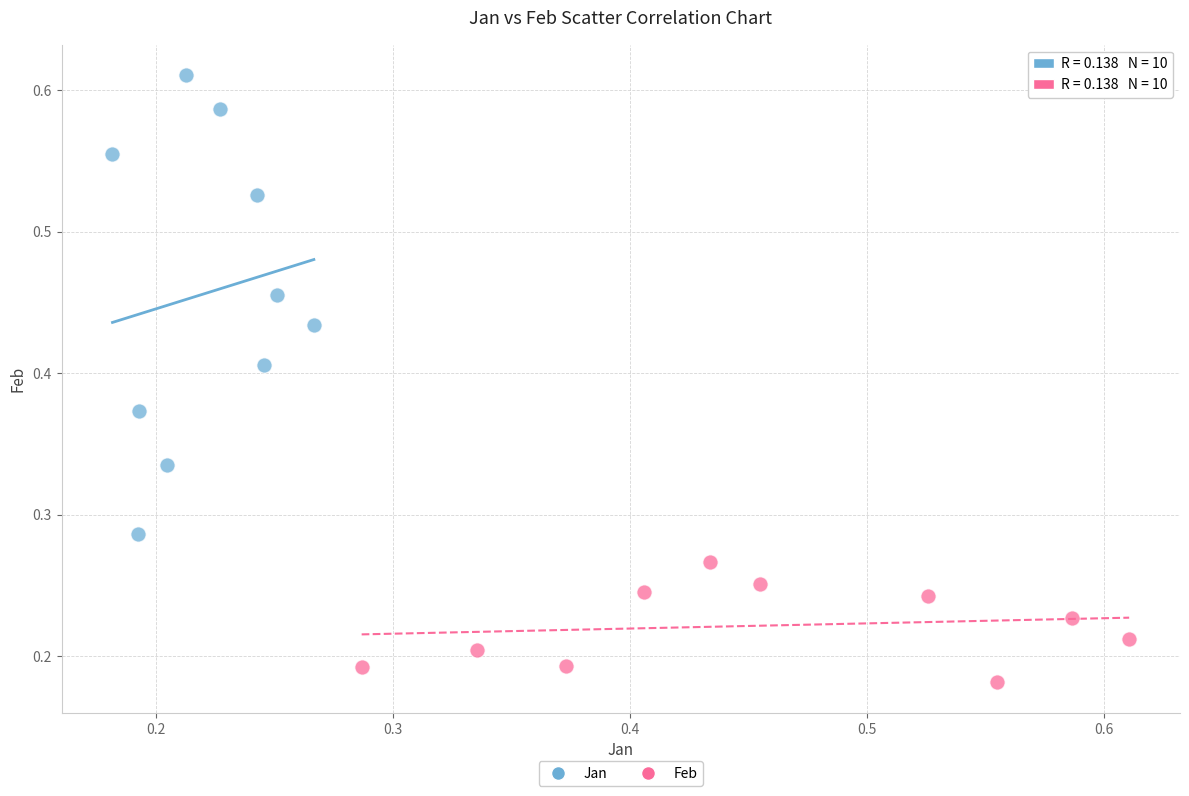

Which series has the widest spread of Y values?

Jan